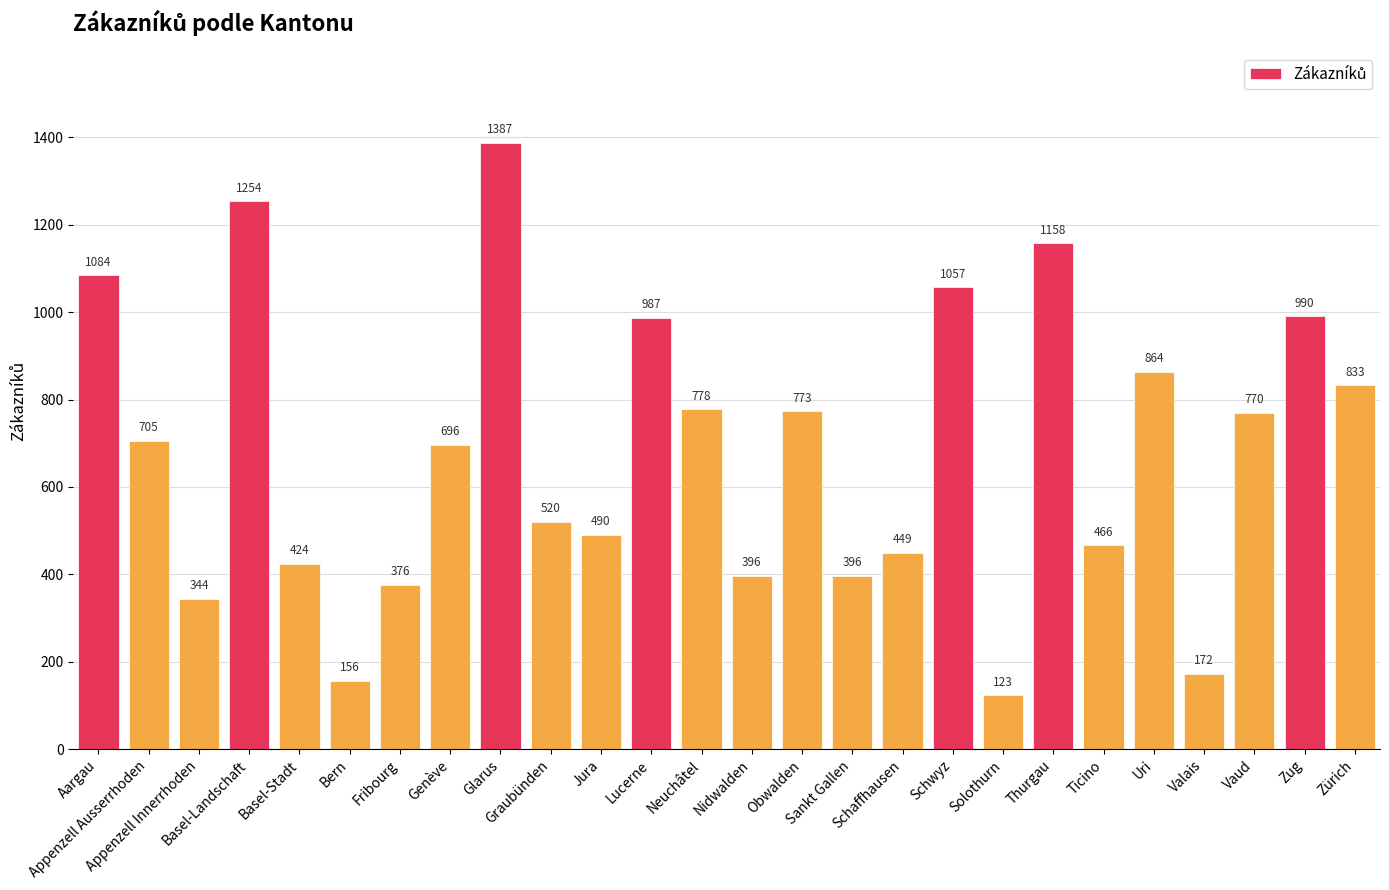

What is the average value?

679